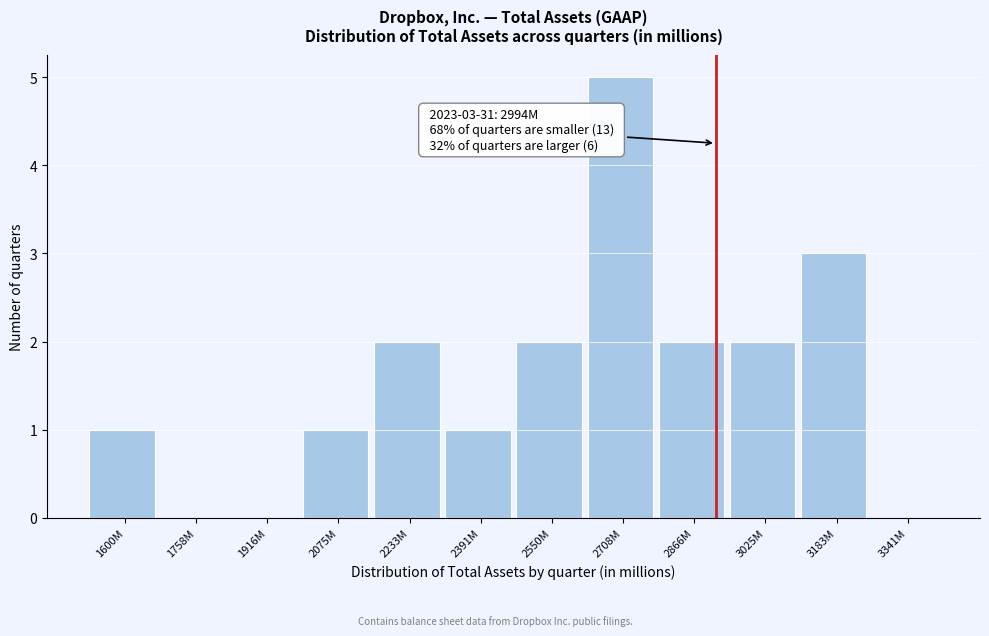

Reading left to right, extract all data points from this chart.

1600M=1	1758M=0	1916M=0	2075M=1	2233M=2	2391M=1	2550M=2	2708M=5	2866M=2	3025M=2	3183M=3	3341M=0